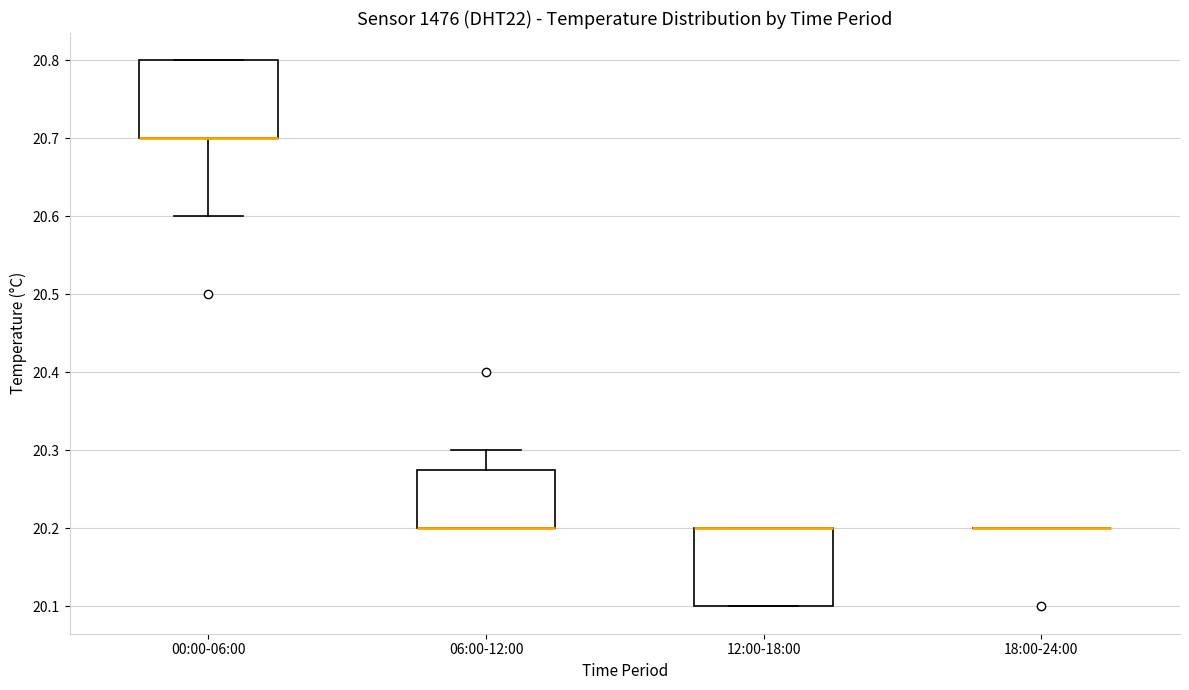

Reading left to right, read every box against the y-axis: the position of its median line, the range the box covers, and the ends of its whiskers. The values are not printed on the chart, so give them approximately, as read against the axis.

00:00-06:00: median 20.70 (drawn on the box's lower edge), box 20.70 to 20.80, whiskers 20.60 to 20.80
06:00-12:00: median 20.20 (drawn on the box's lower edge), box 20.20 to 20.28, whiskers 20.20 to 20.30
12:00-18:00: median 20.20 (drawn on the box's upper edge), box 20.10 to 20.20, whiskers 20.10 to 20.20
18:00-24:00: box collapsed to a line at 20.20, whiskers 20.20 to 20.20